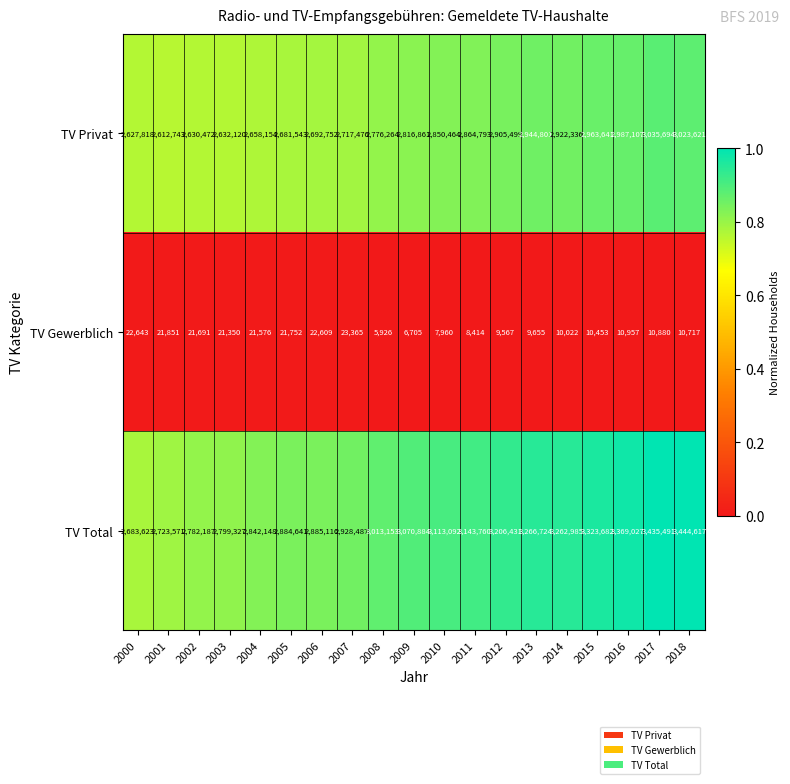

Which category has the highest value across all series?

2018